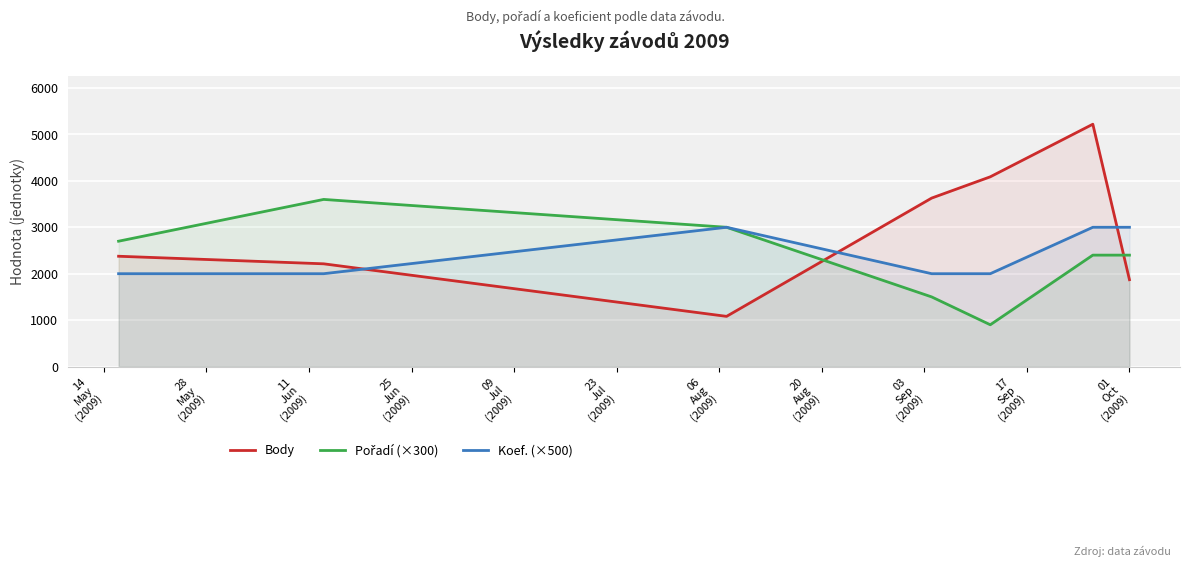

What is the minimum value shown in the chart?

900